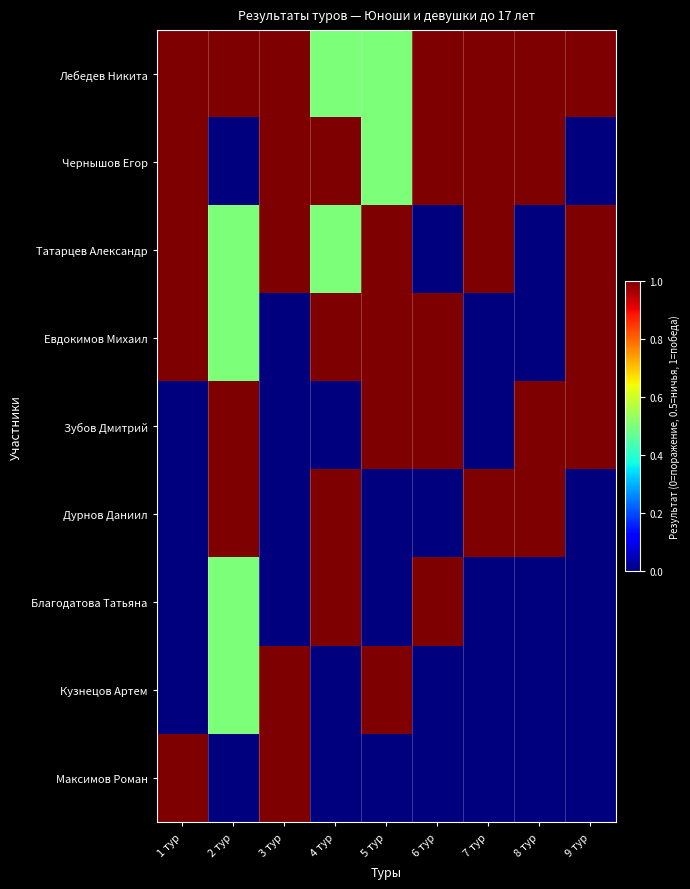

Between 3 тур and 1 тур, which is larger?

3 тур